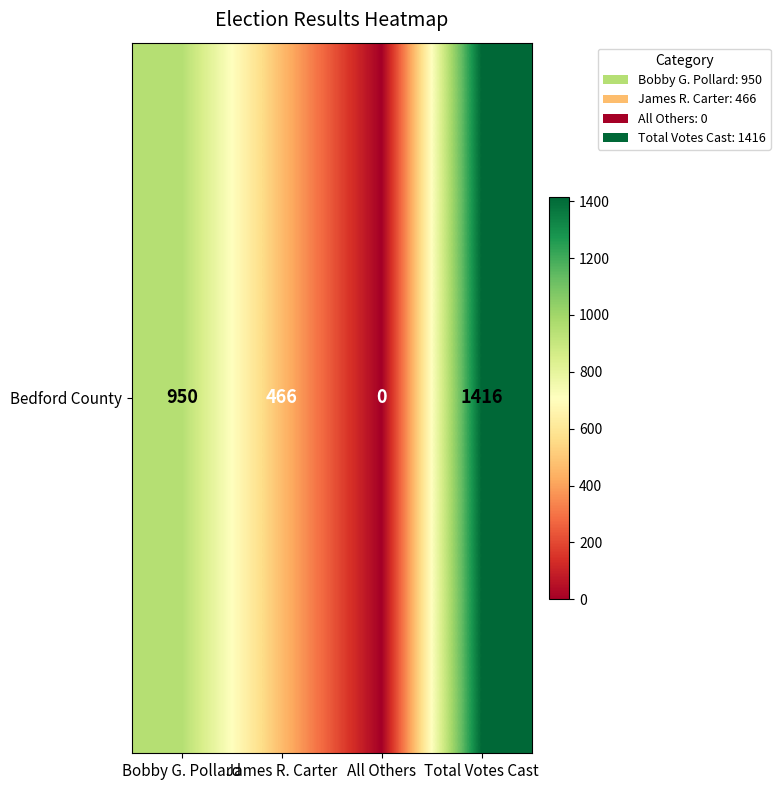

True or false: the data shows 466 at James R. Carter.

True